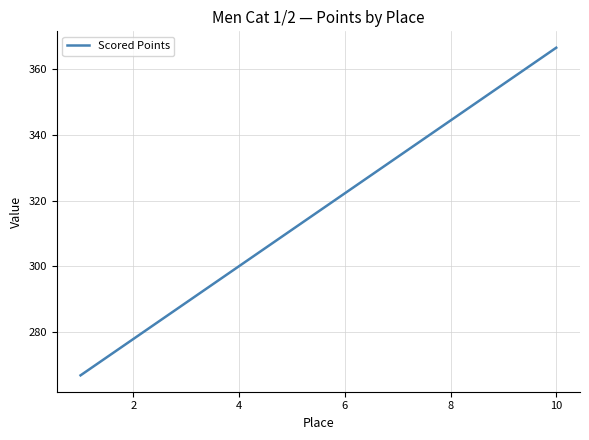

Reading left to right, transcribe all the data shown in this chart.

266.8	277.8	288.9	300.0	311.1	322.2	333.3	344.4	355.5	366.6